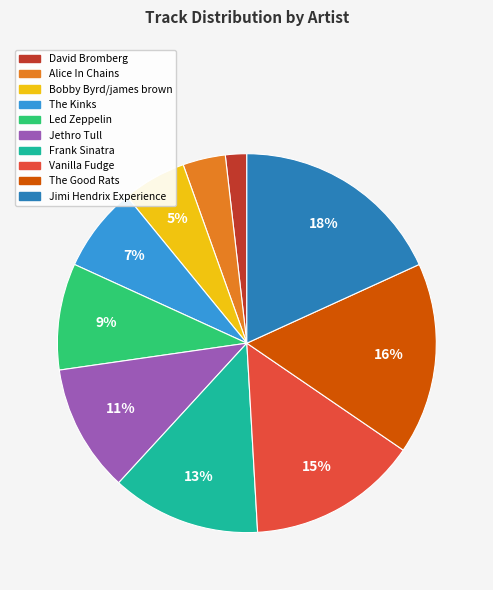

To the nearest percent, what portion does Led Zeppelin represent?

9%